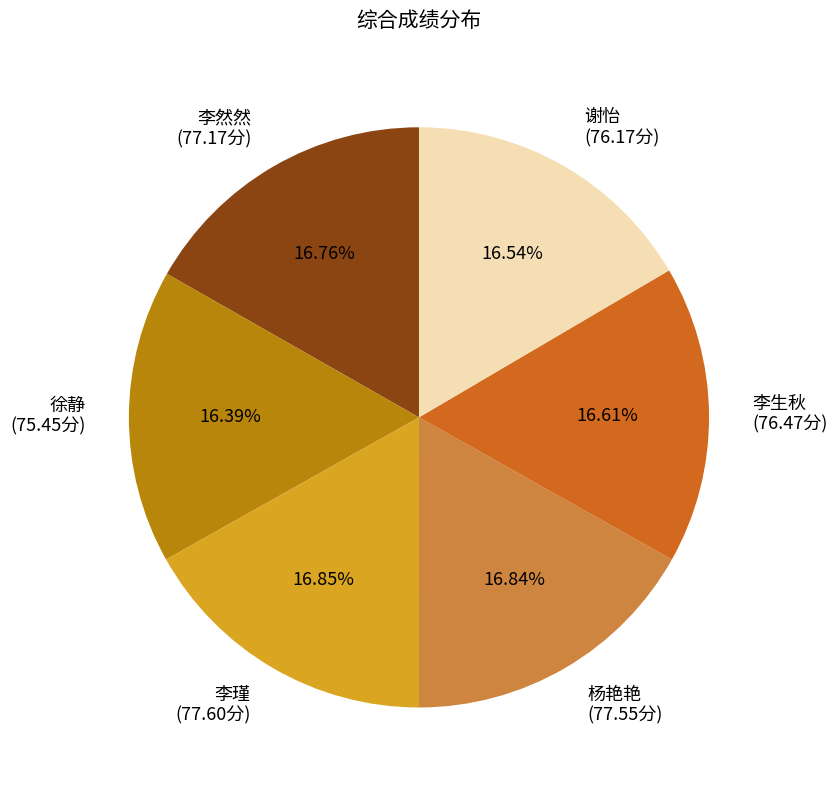

To the nearest percent, what portion does 李然然 represent?

17%